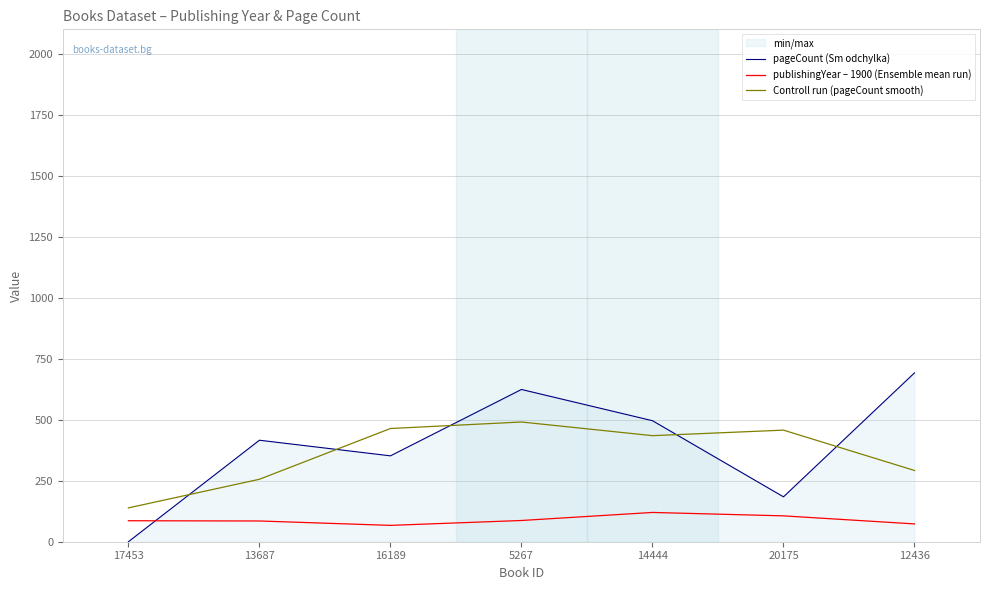

What is the label of the 1st point from the right?

12436